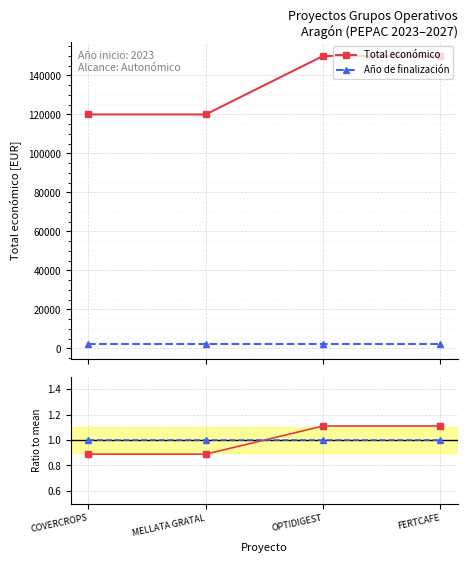

Is it true that Ratio Año finalización equals 1.0 at MELLATA GRATAL?

True